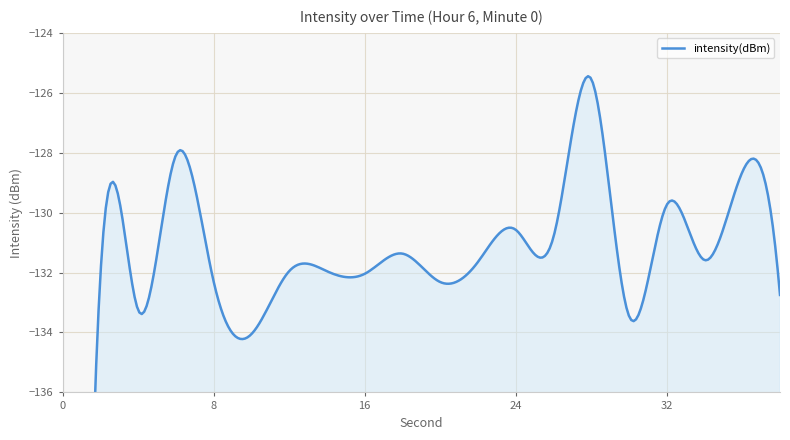

How many points are lower than both their immediate neighbors (excluding endpoints)?

7